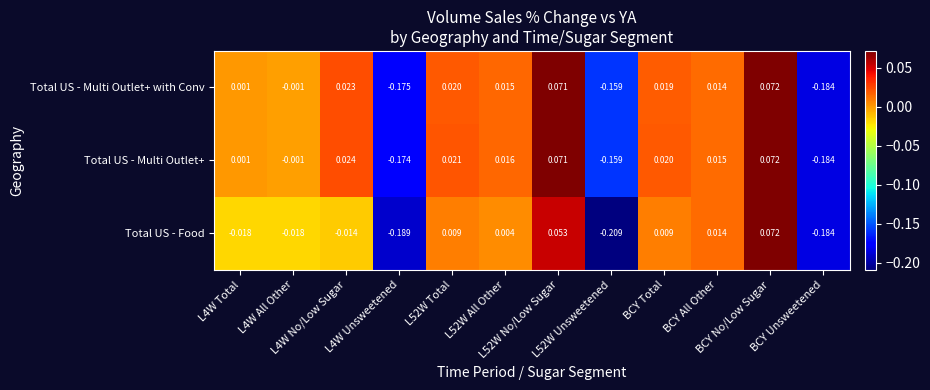

At which category does the chart reach its peak across all series?

BCY No/Low Sugar